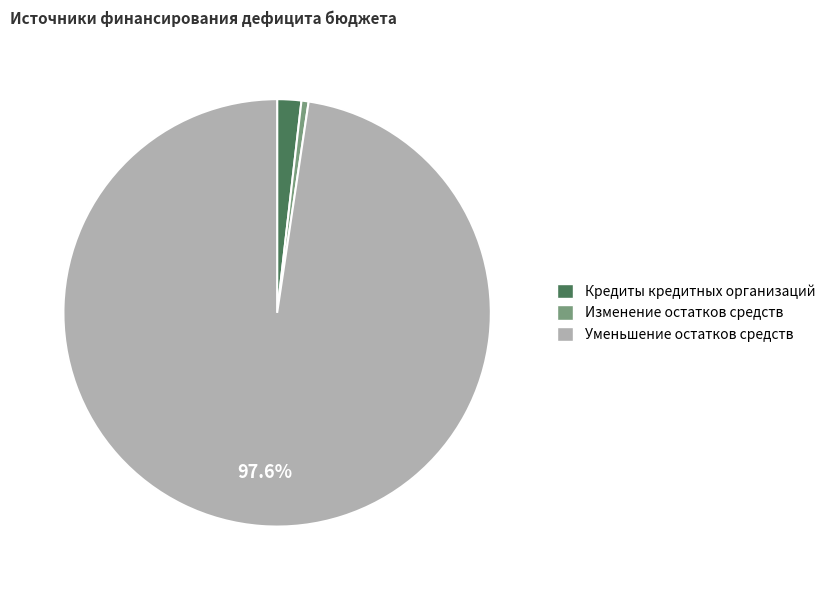

What is the ratio of the value at Кредиты кредитных организаций to the value at Изменение остатков средств?

3.4